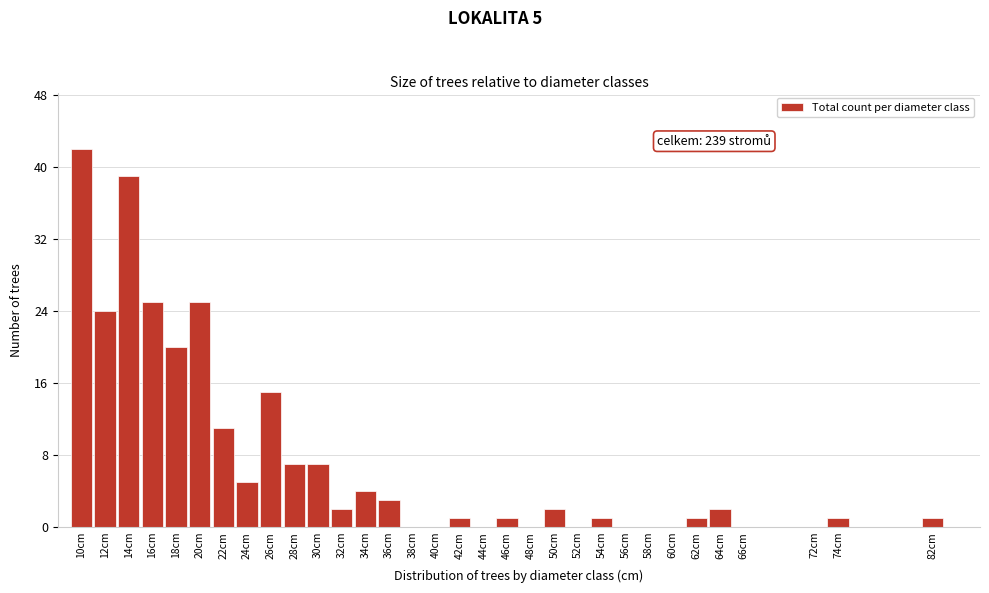

Between 42cm and 66cm, which is larger?

42cm